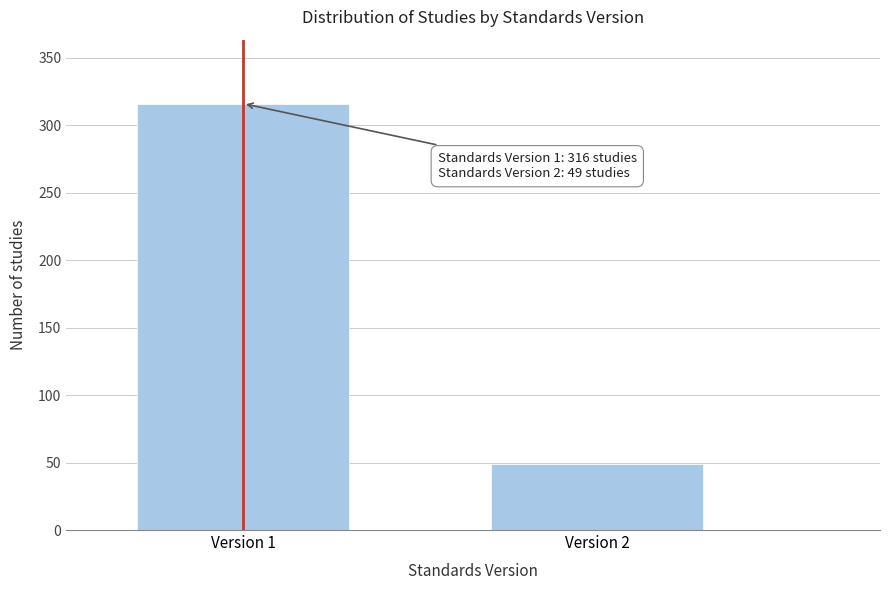

Reading right to left, extract all data points from this chart.

49	316